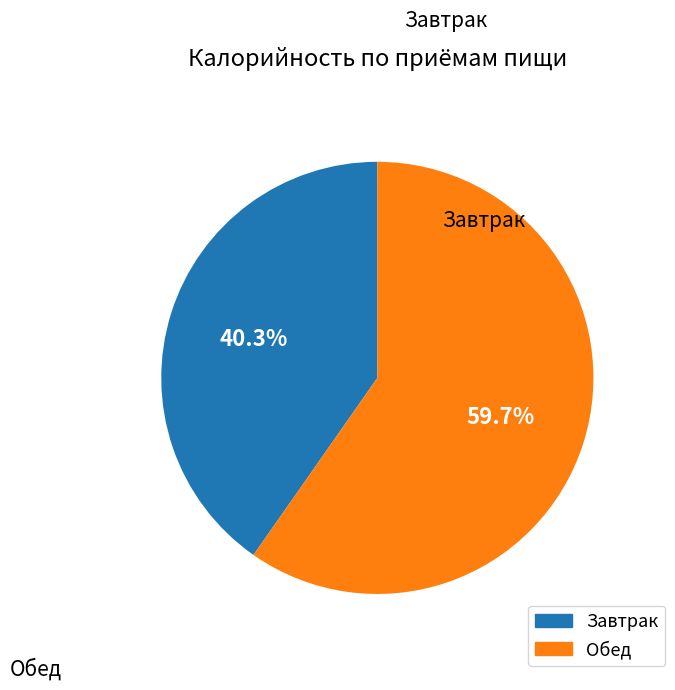

Which slice is the largest?

Обед